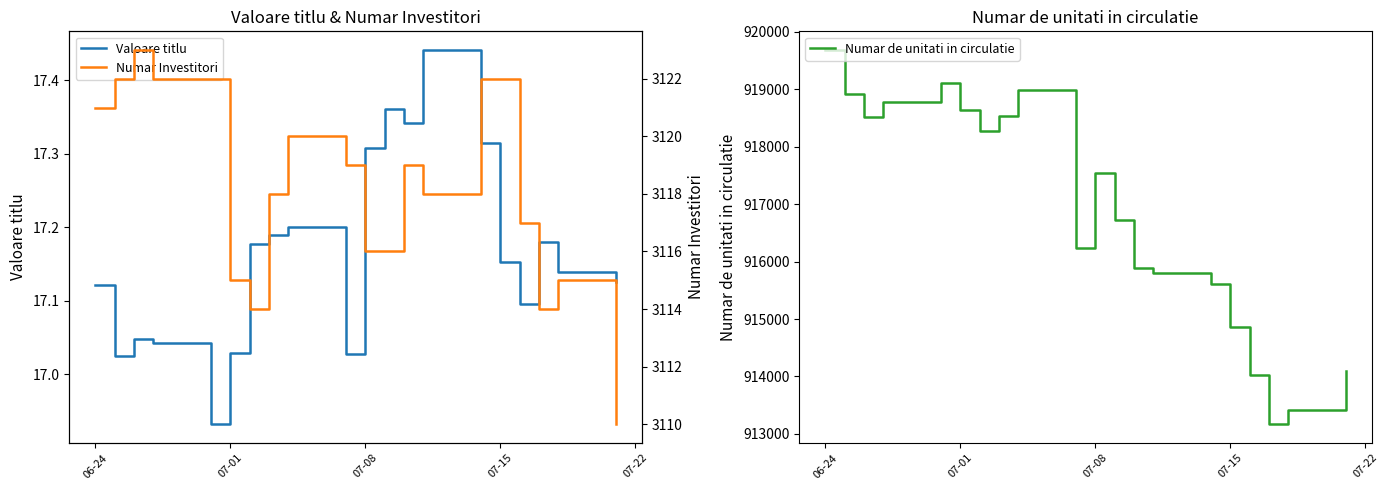

Reading left to right, list all the values displayed in this chart.

Valoare titlu: 17.1	17.0	17.0	17.0	16.9	17.0	17.2	17.2	17.2	17.0	17.3	17.4	17.3	17.4	17.3	17.2	17.1	17.2	17.1	17.1
Numar de unitati in circulatie: 919683.9	918926.2	918519.8	918777.0	919109.2	918644.0	918274.9	918541.8	918984.8	916237.2	917547.2	916726.6	915884.3	915803.0	915602.2	914853.8	914030.8	913169.1	913414.0	914093.8
Numar Investitori: 3121.0	3122.0	3123.0	3122.0	3122.0	3115.0	3114.0	3118.0	3120.0	3119.0	3116.0	3116.0	3119.0	3118.0	3122.0	3122.0	3117.0	3114.0	3115.0	3110.0